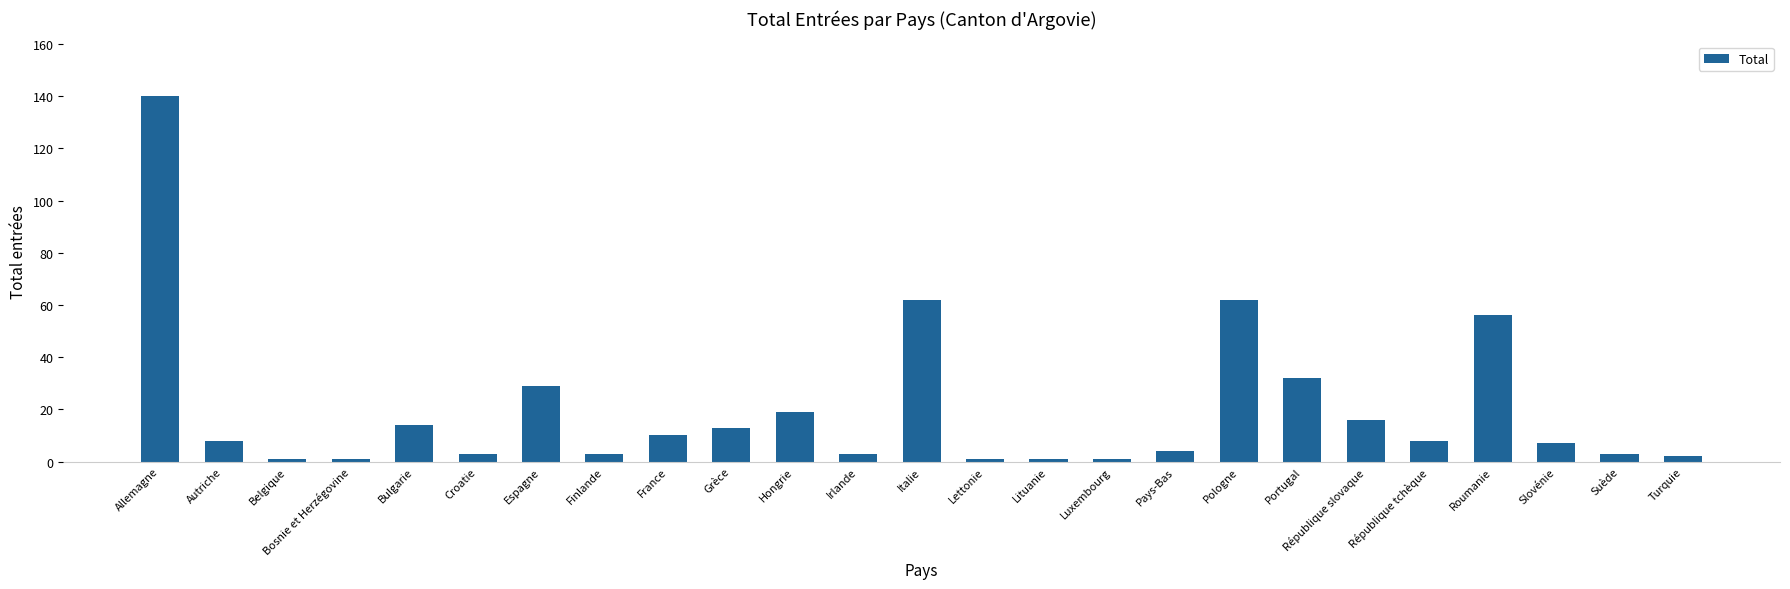

How many bars are there in total?

25